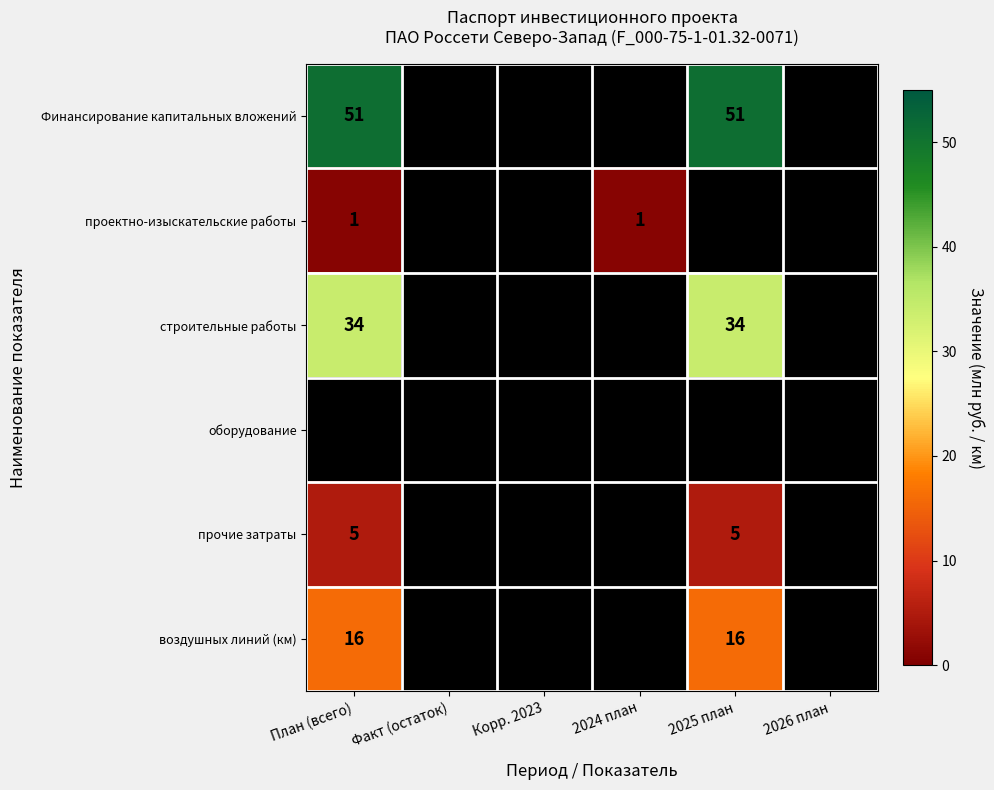

Is it true that проектно-изыскательские работы equals 1.0 at План (всего)?

True